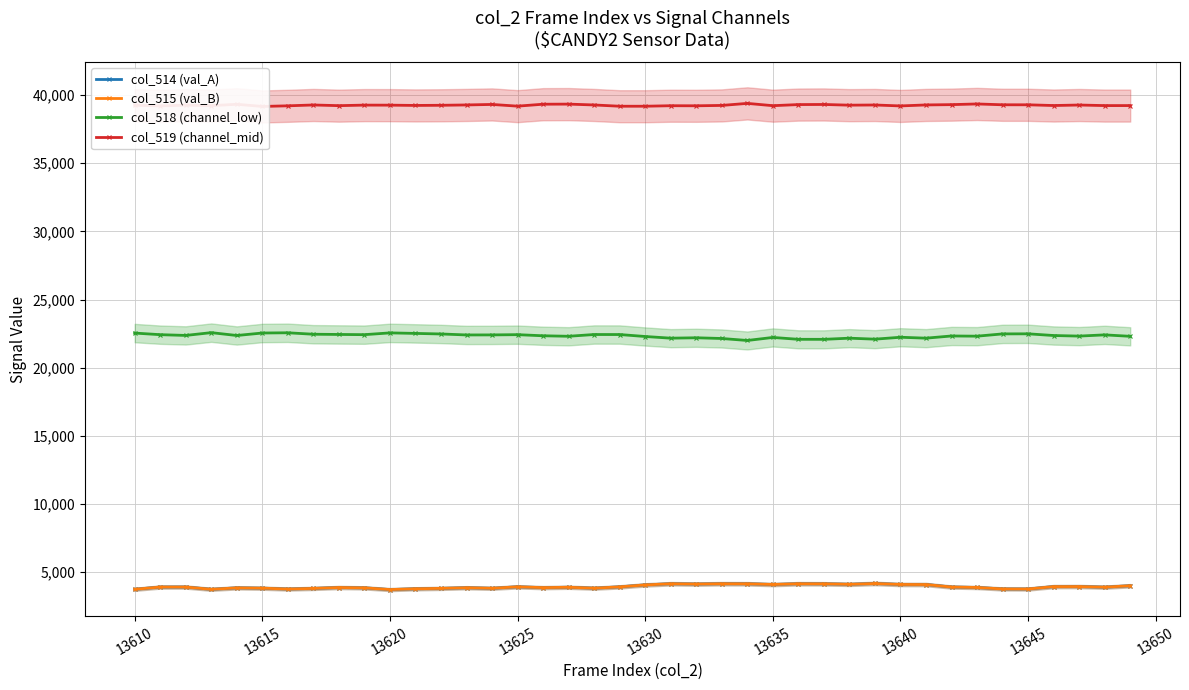

What are all the series names shown in the legend?

col_514 (val_A), col_515 (val_B), col_518 (channel_low), col_519 (channel_mid)